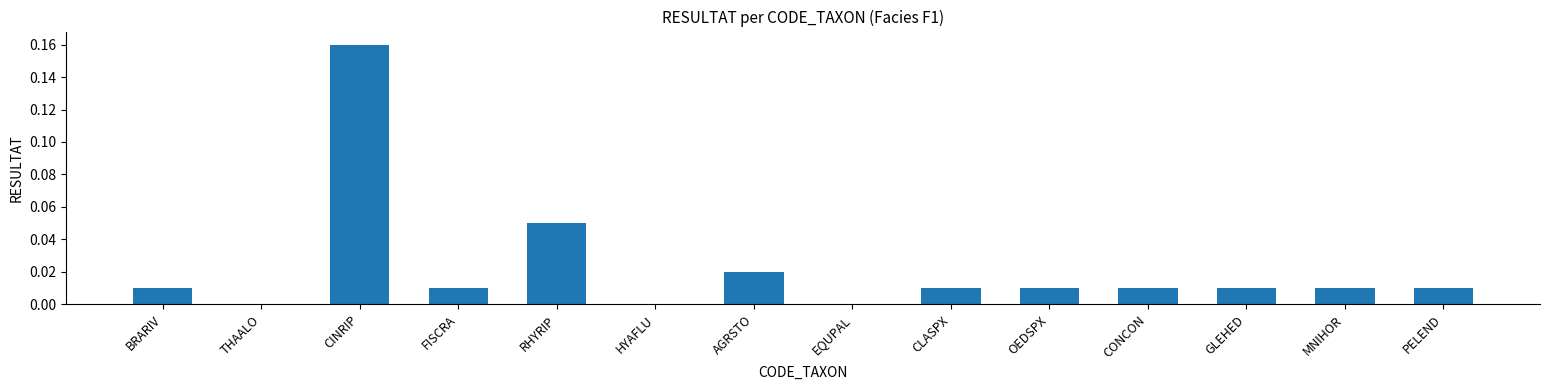

What is the sum of all values?

0.3